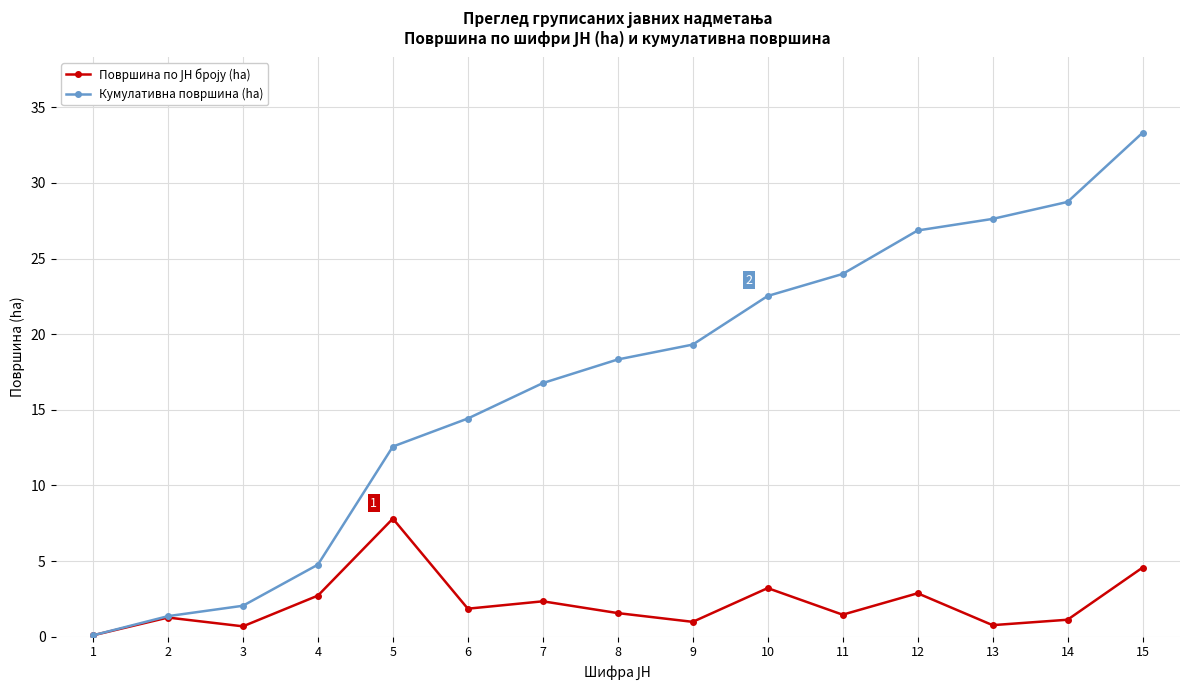

At which label does Кумулативна површина (ha) reach its peak?

15